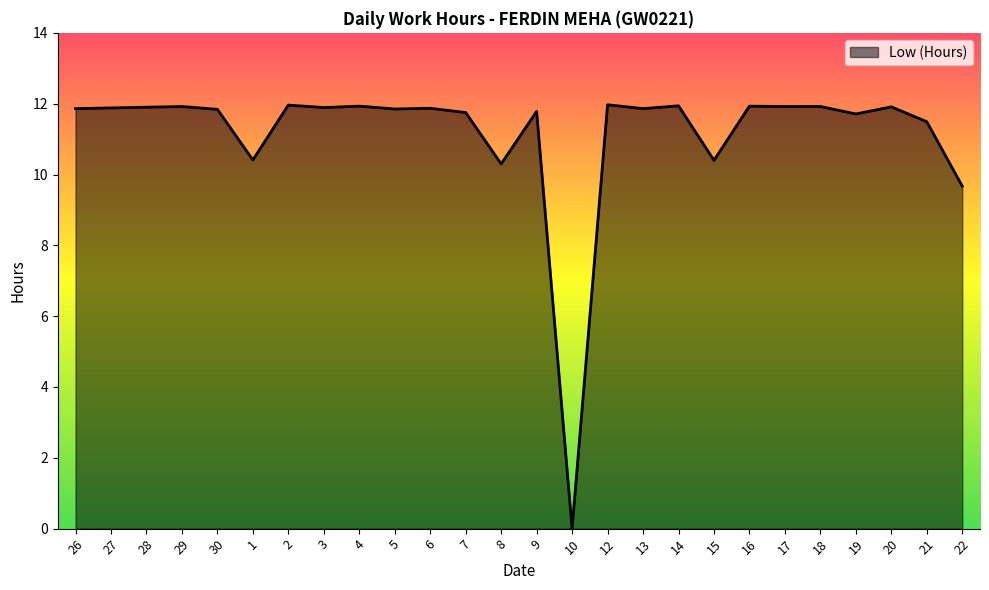

At which label does the data first exceed 11?

26